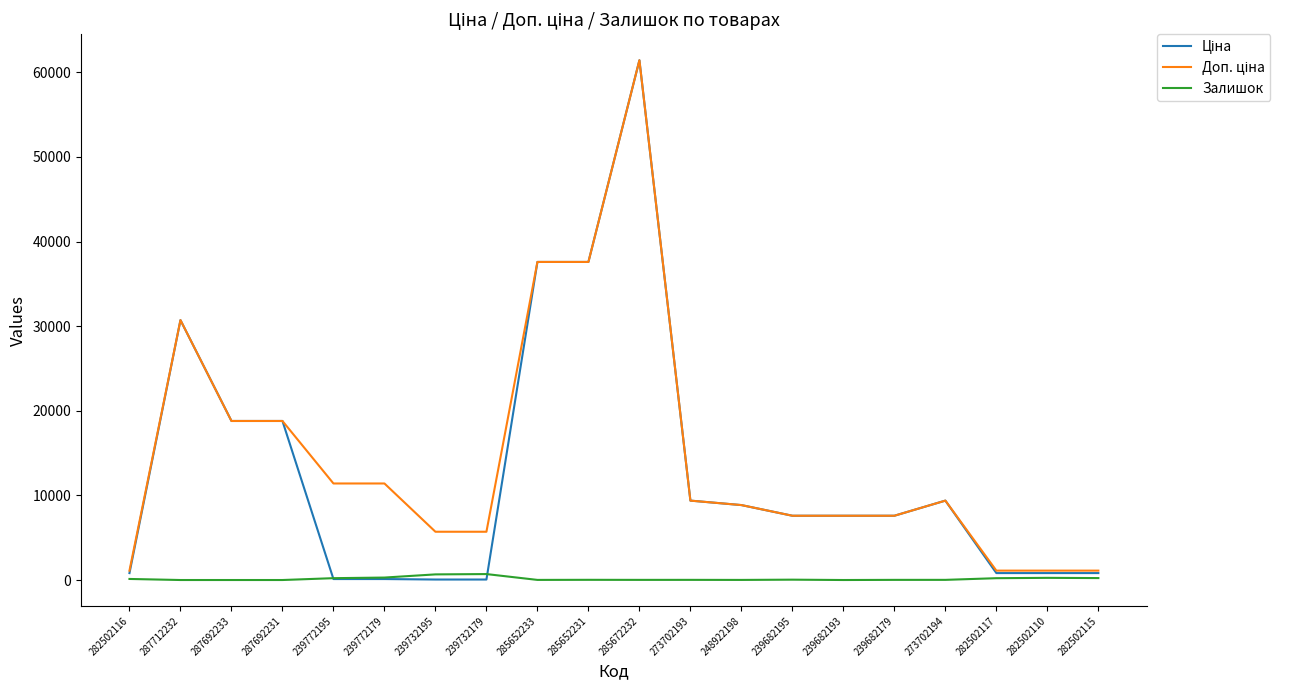

At which category is the sum across all series the highest?

285672232